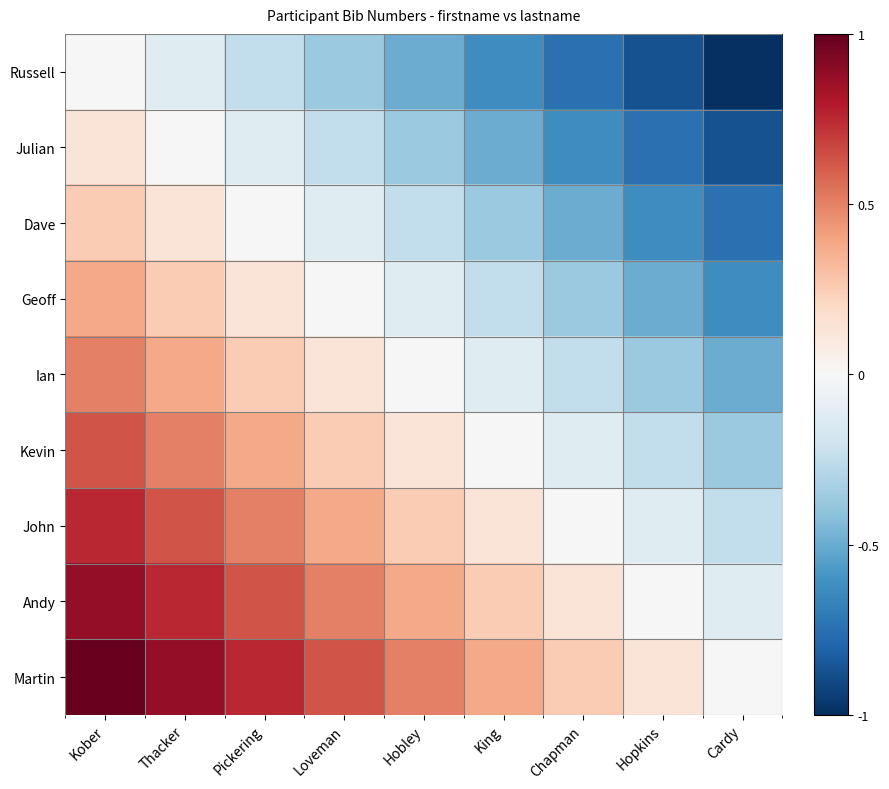

What is the spread (max minus min) of values at Chapman?

1.0